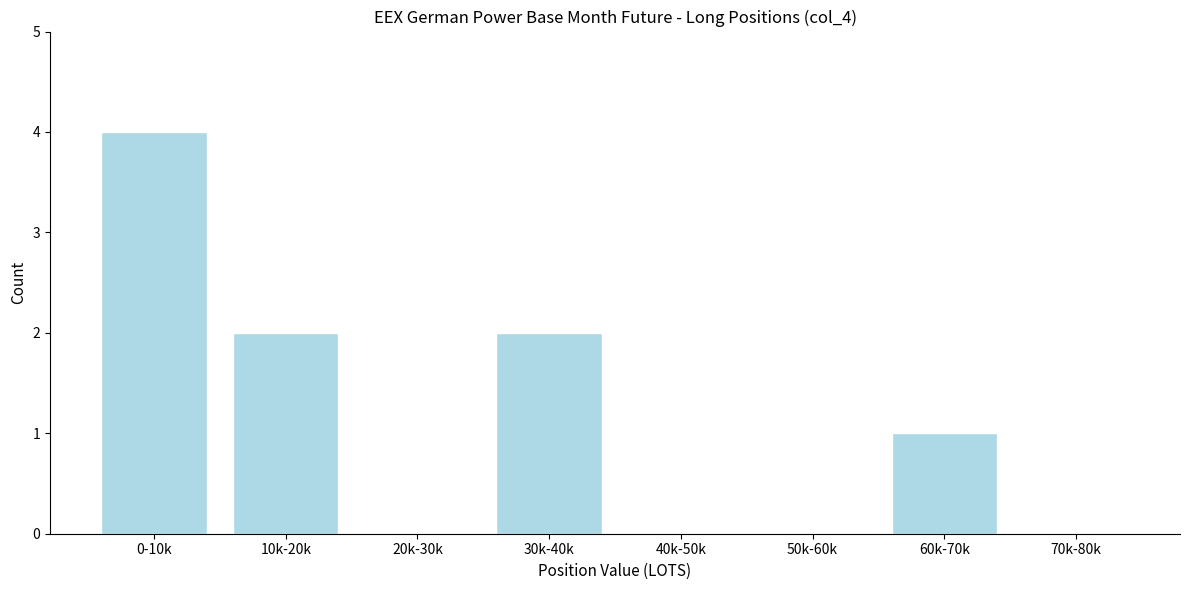

Reading left to right, what are all the values shown in this chart?

0-10k=4	10k-20k=2	20k-30k=0	30k-40k=2	40k-50k=0	50k-60k=0	60k-70k=1	70k-80k=0